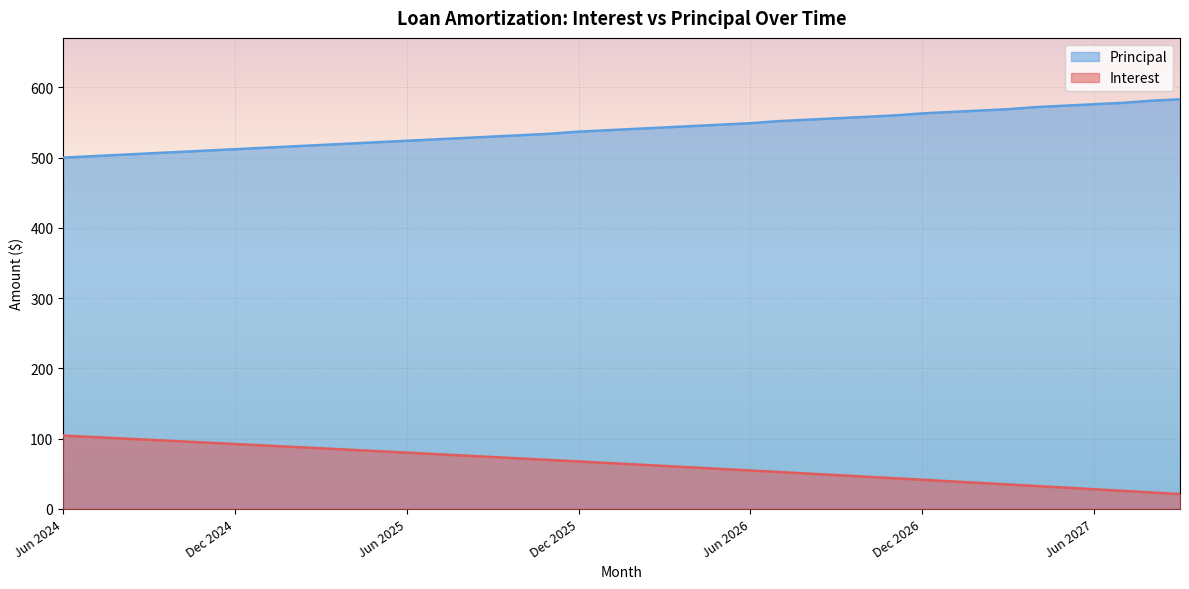

What is the approximate value of Principal at Feb 2025?

516.0